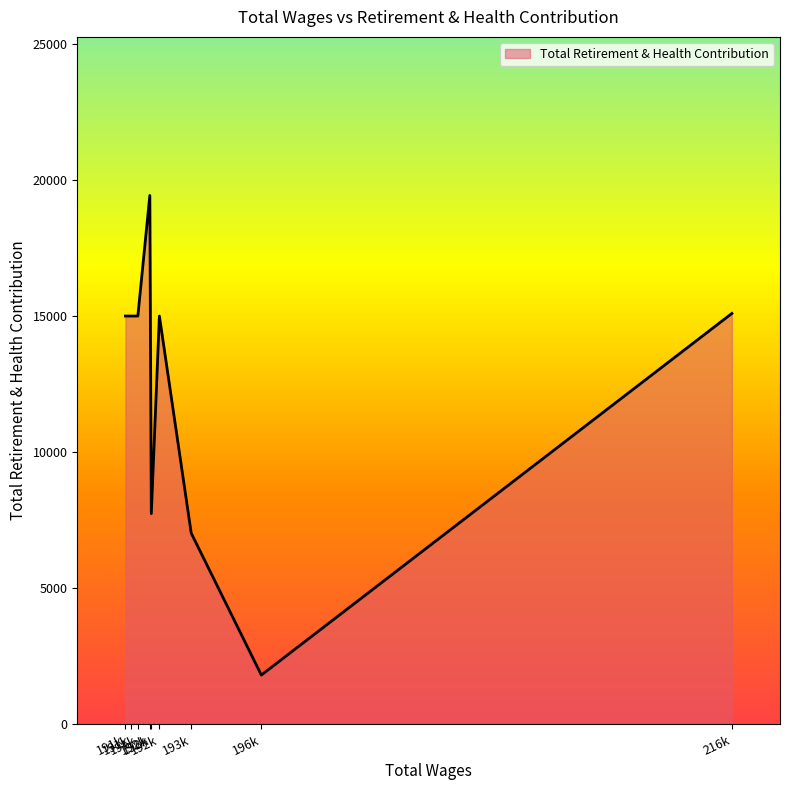

Rank the categories by value from lowest to highest.

196894.0, 193981.0, 192323.0, 192659.0, 191764.0, 191485.0, 191248.0, 216441.0, 192262.0